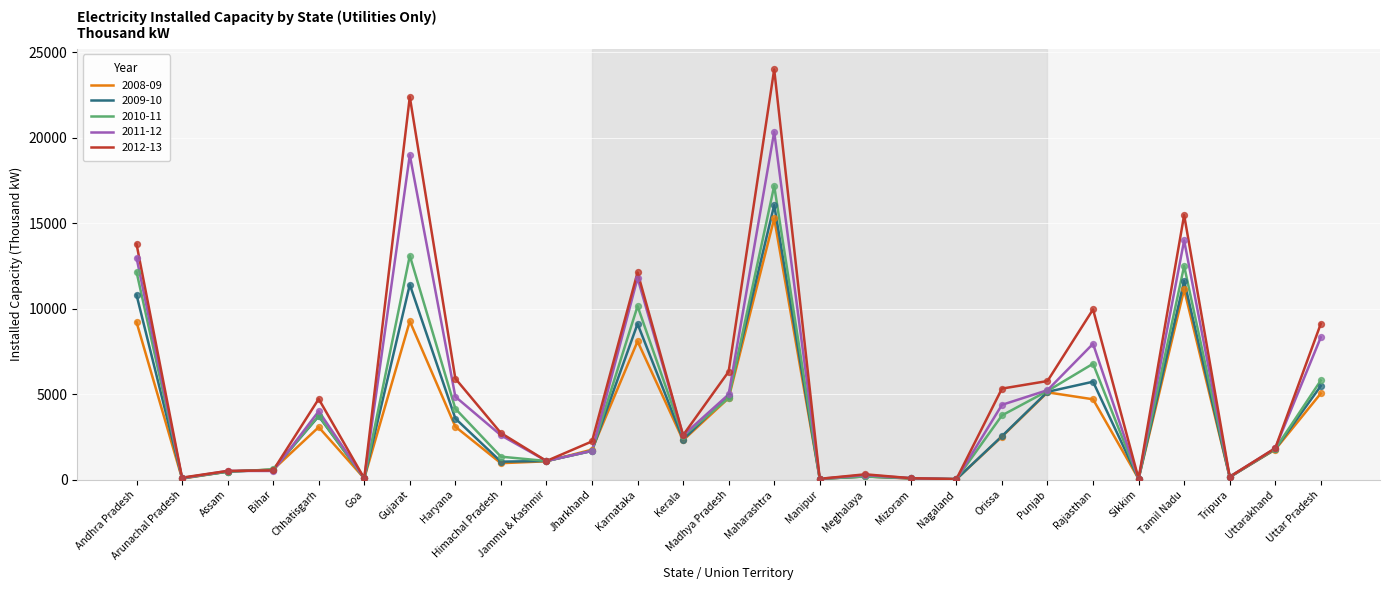

Between Himachal Pradesh and Punjab, which series saw the biggest shift?

2008-09